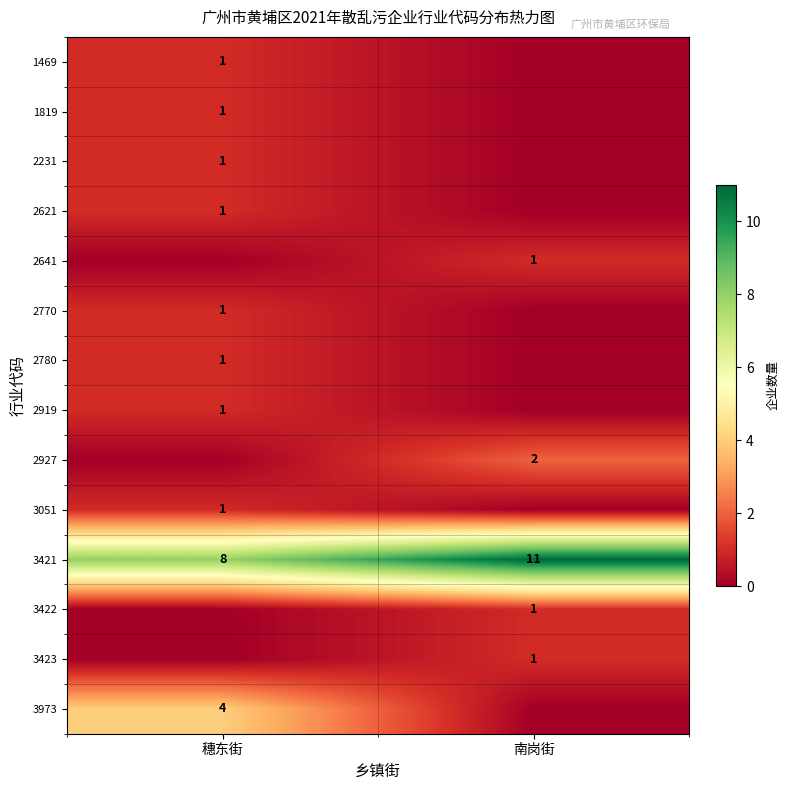

The value of 2780 at 穗东街 is 1. True or false?

True